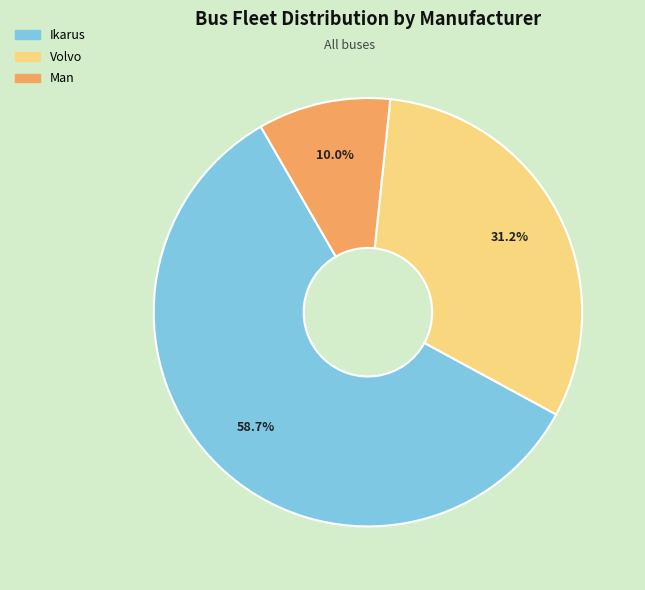

To the nearest percent, what is the difference between the Man and Ikarus slice percentages?

49%